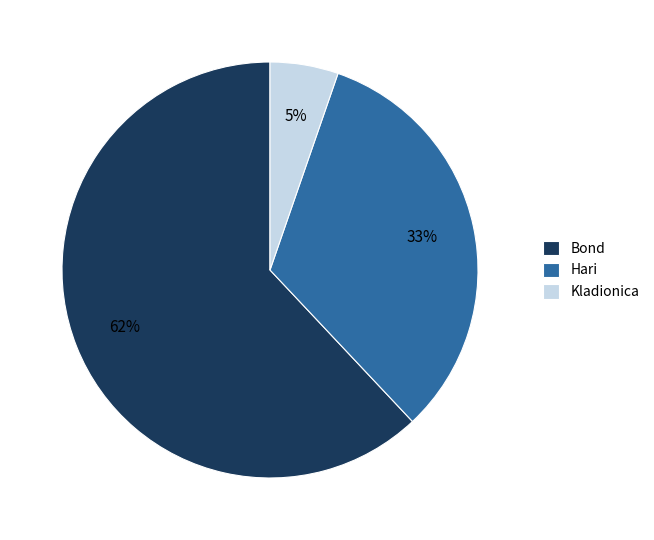

What is the smallest slice in the pie chart?

Kladionica